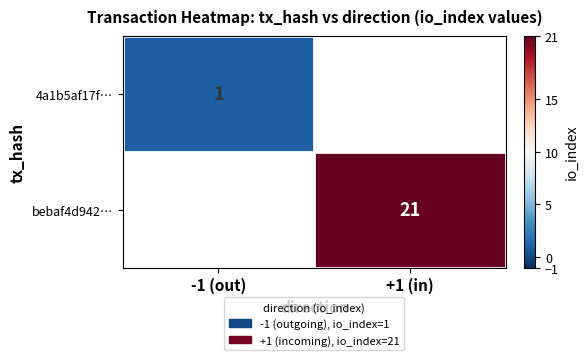

True or false: bebaf4d942… has a value of 21 at +1 (in).

True